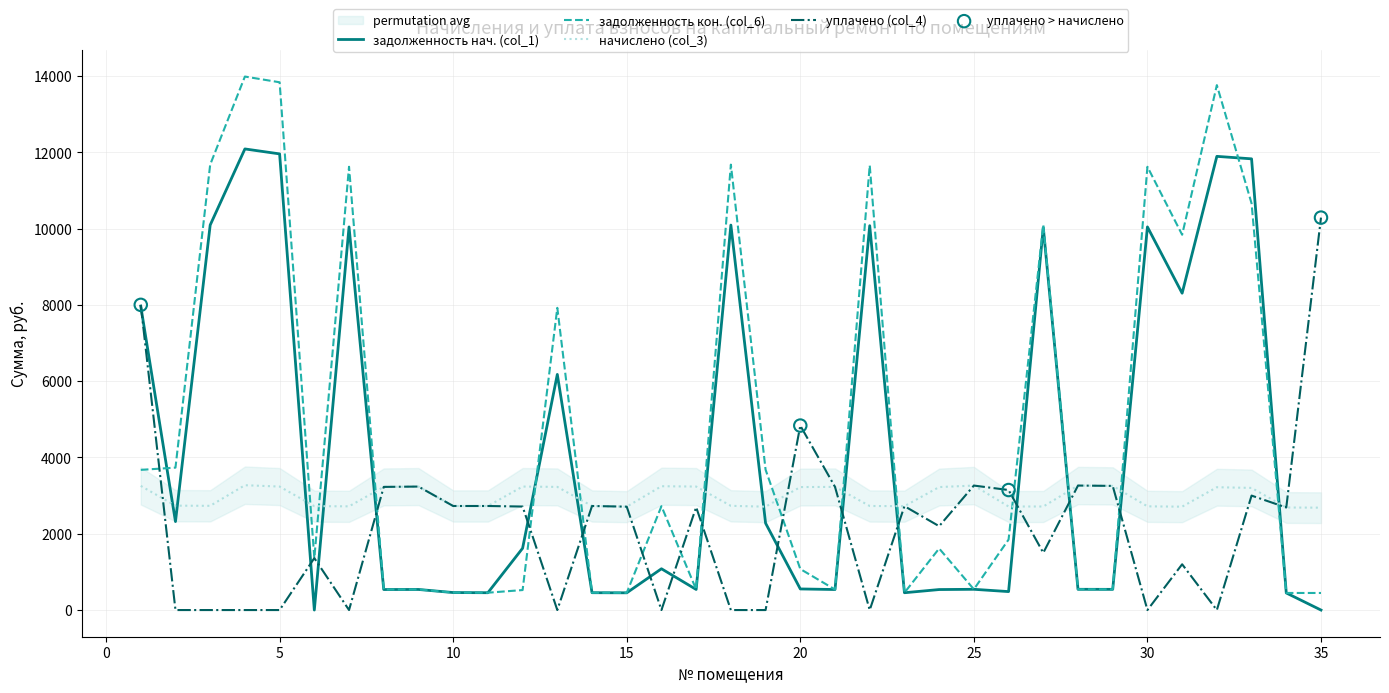

What is the total value across all series at 35?

13417.5